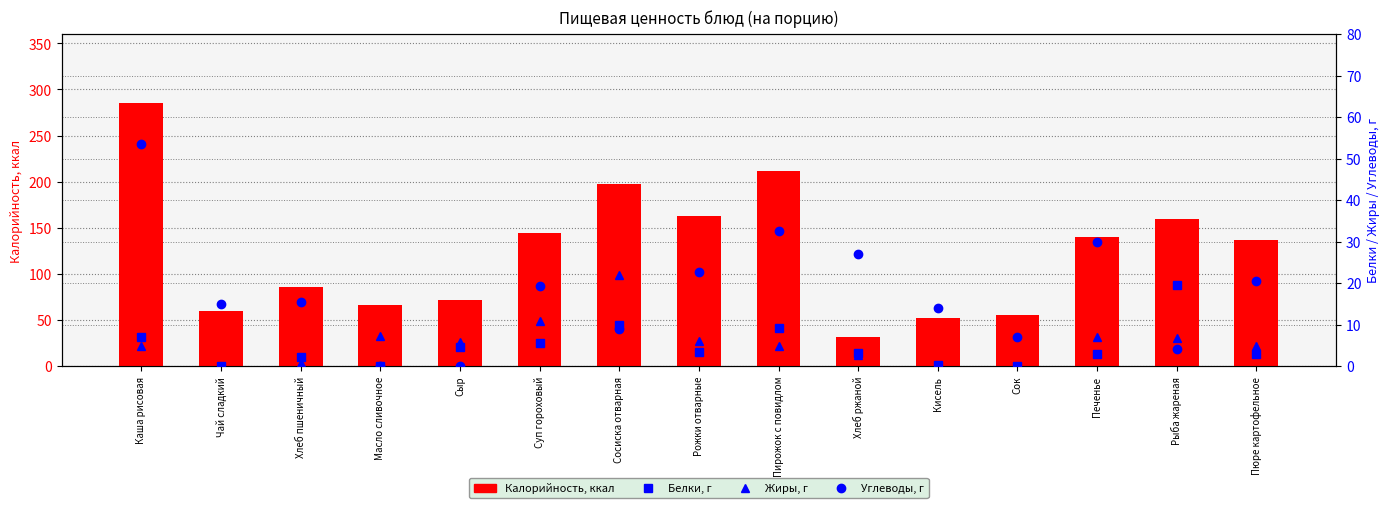

Is the value of Углеводы at Суп гороховый greater than the value of Жиры at Чай сладкий?

Yes